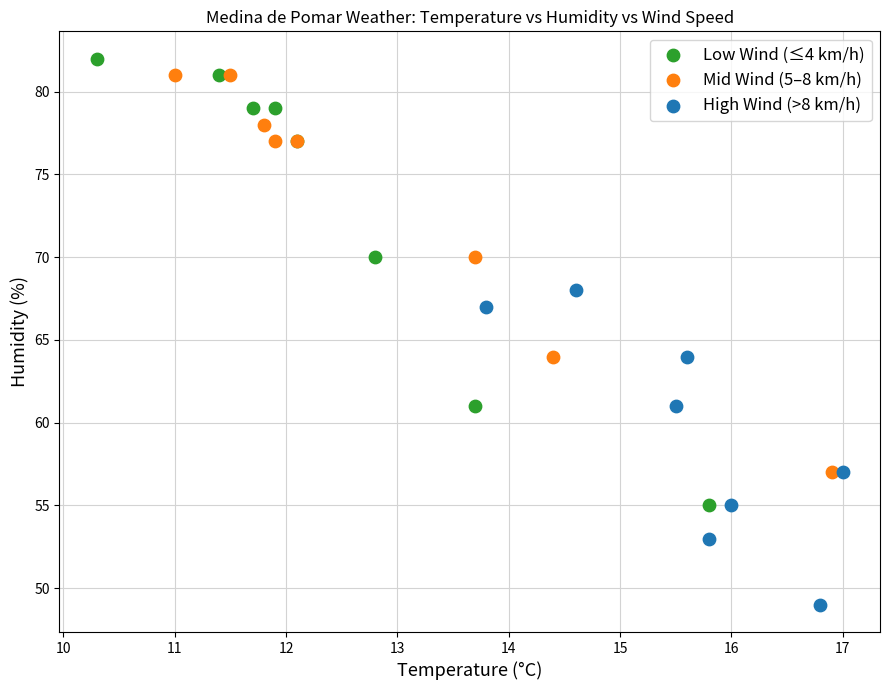

Which series contains the lowest Y value?

High Wind (>8 km/h)